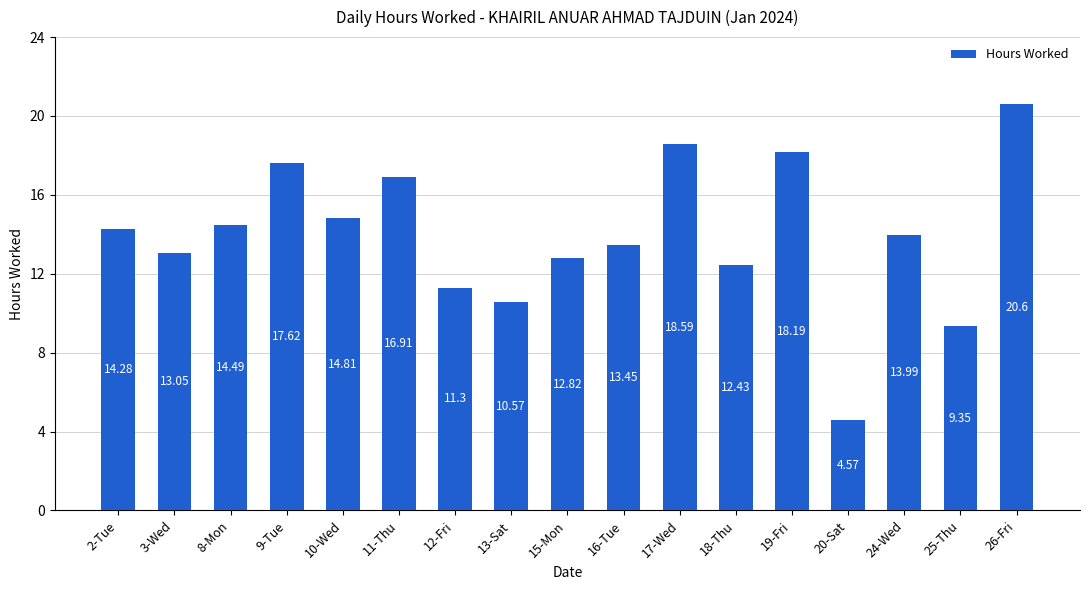

What is the change in value from 20-Sat to 26-Fri?

+16.0